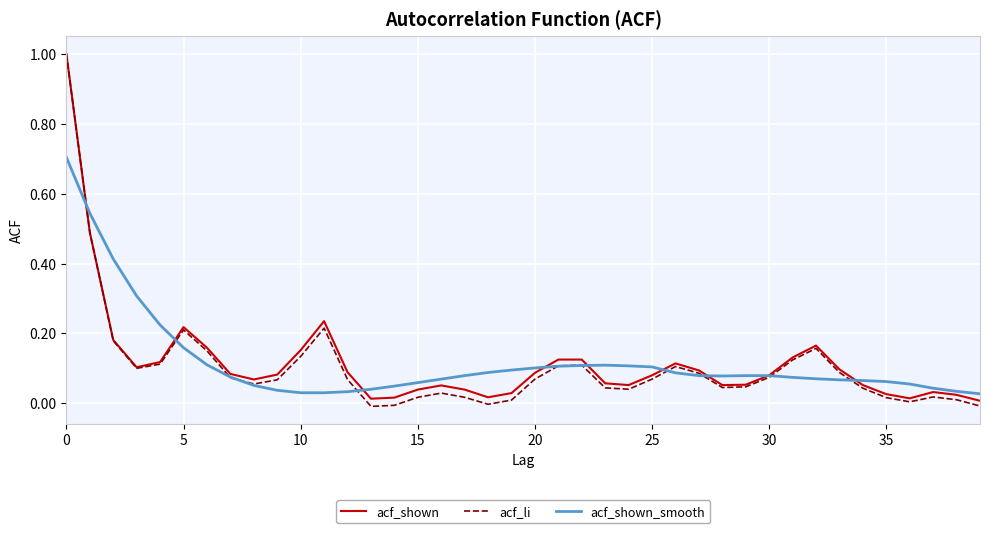

How many categories are shown in the chart?

40